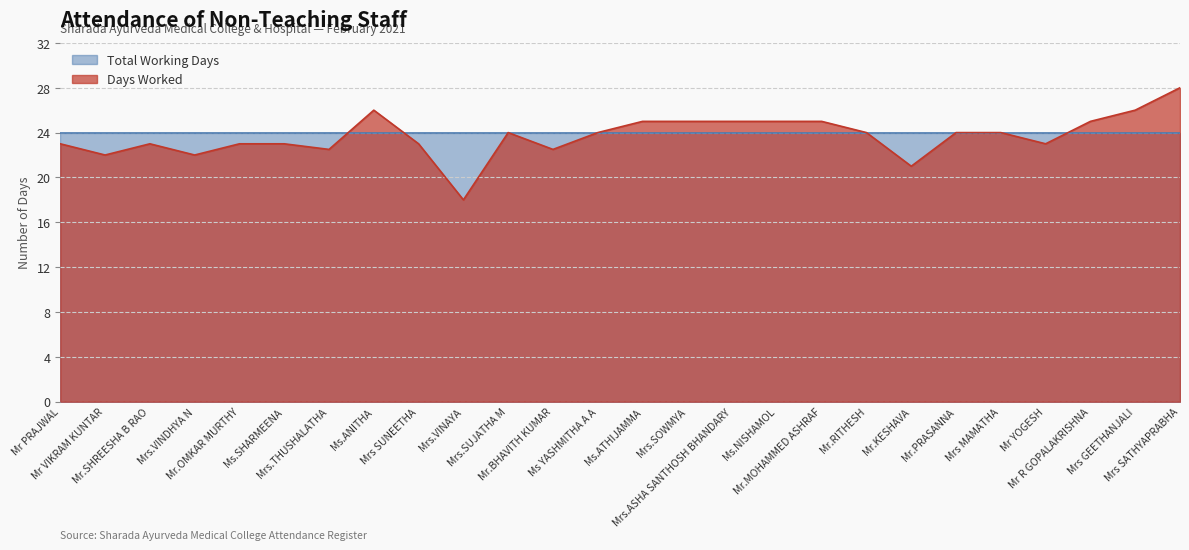

Where is the first local minimum?

Mr VIKRAM KUNTAR